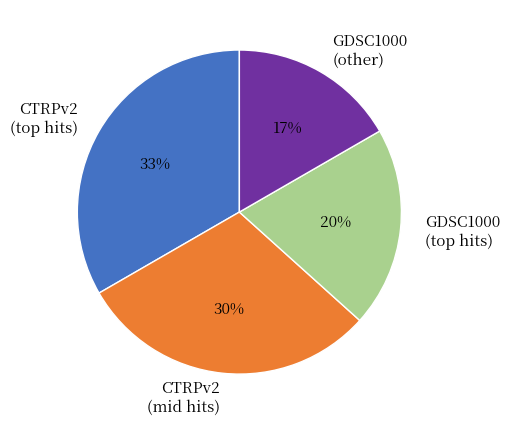

To the nearest percent, what is the average slice percentage?

25%